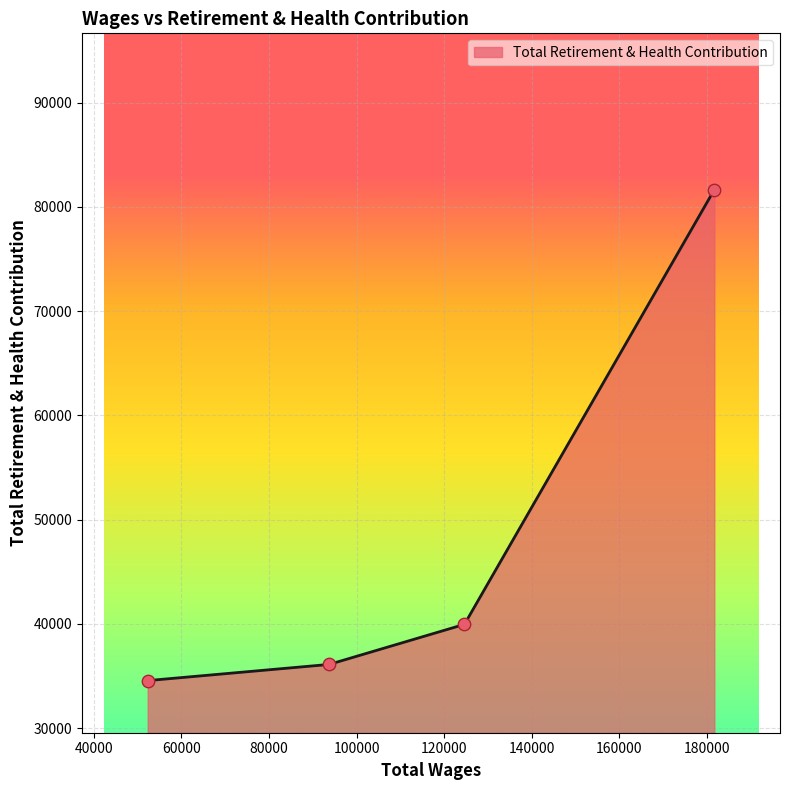

True or false: there are more than 0 points higher than both neighbors.

False